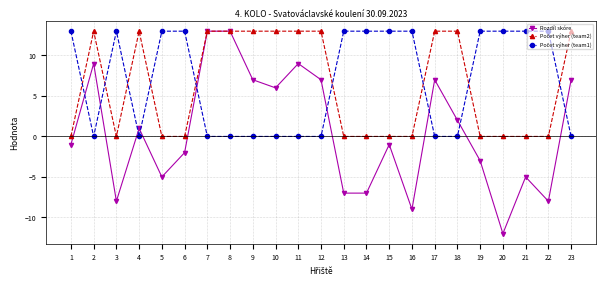

Which series has the widest spread of values?

Rozdíl skóre